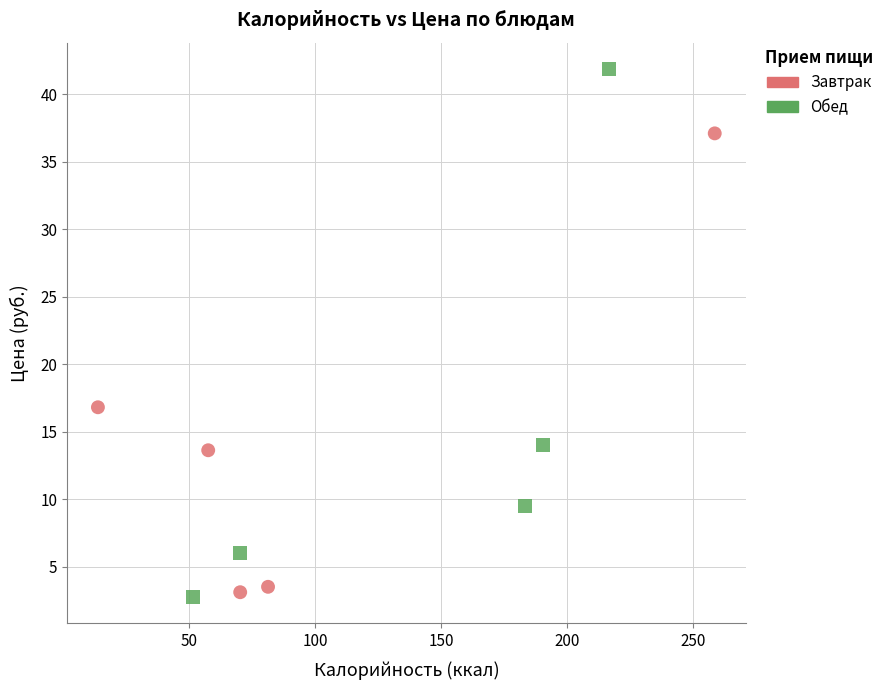

Which series has the widest spread of Y values?

Обед